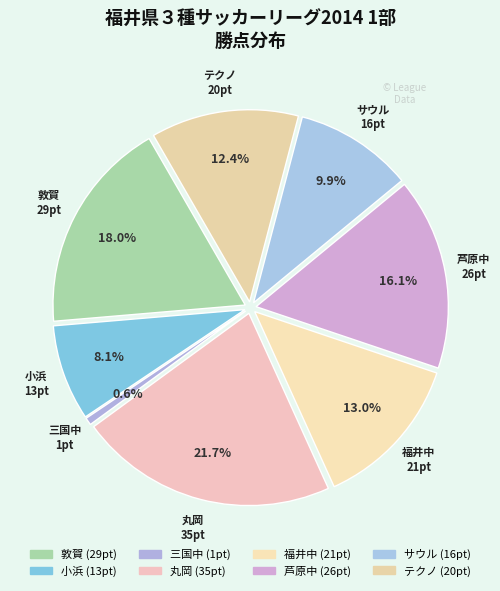

To the nearest percent, what portion does テクノ represent?

12%